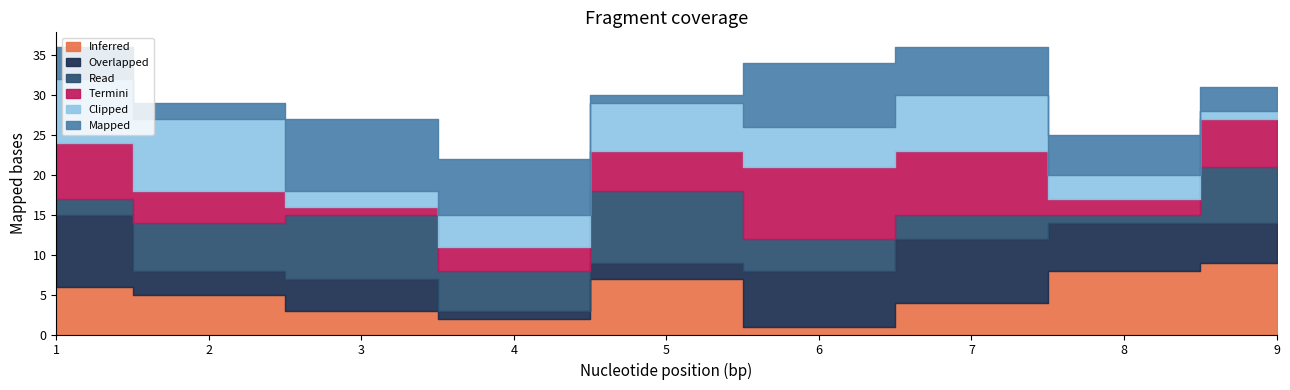

What is the total value across all series at 2?

29